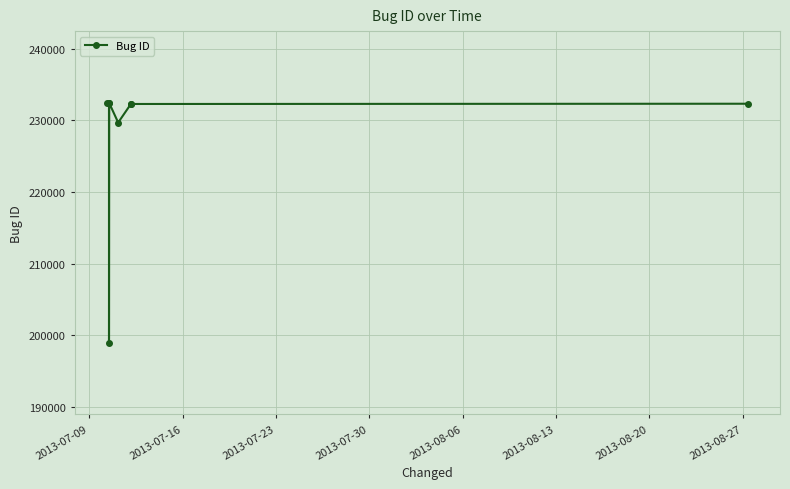

What is the value of the 5th point from the left?

229689